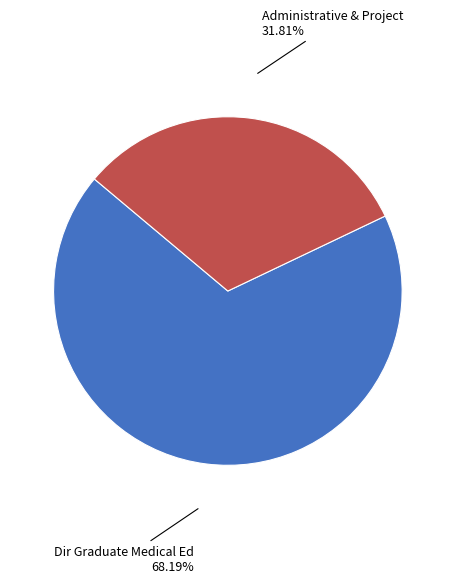

The Administrative & Project slice represents 32% of the pie. True or false?

True